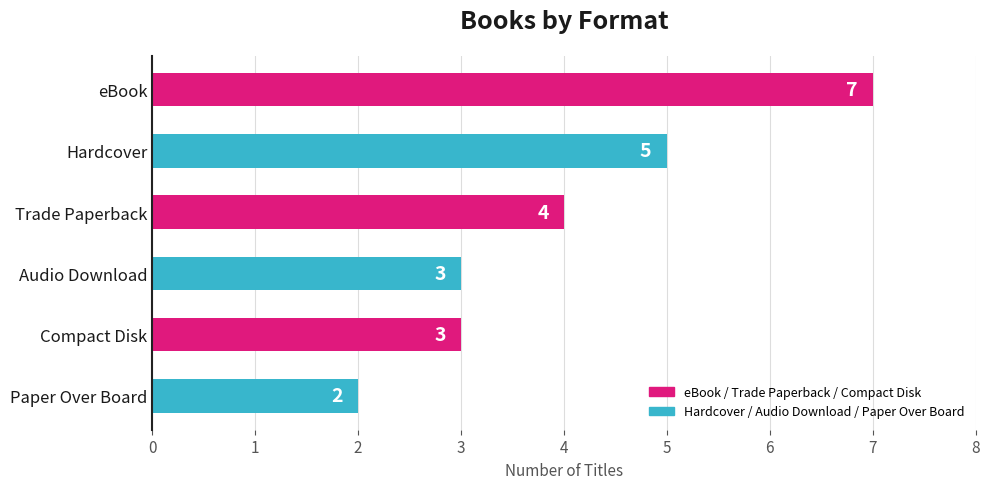

What is the ratio of the value at Compact Disk to the value at eBook?

0.4